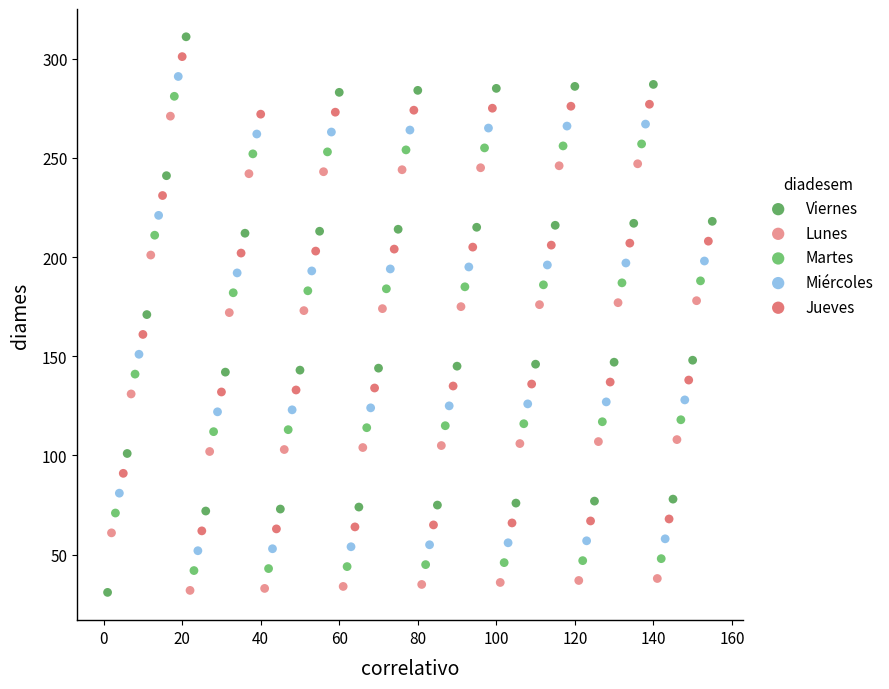

Which series has the largest Y range (max minus min)?

Viernes